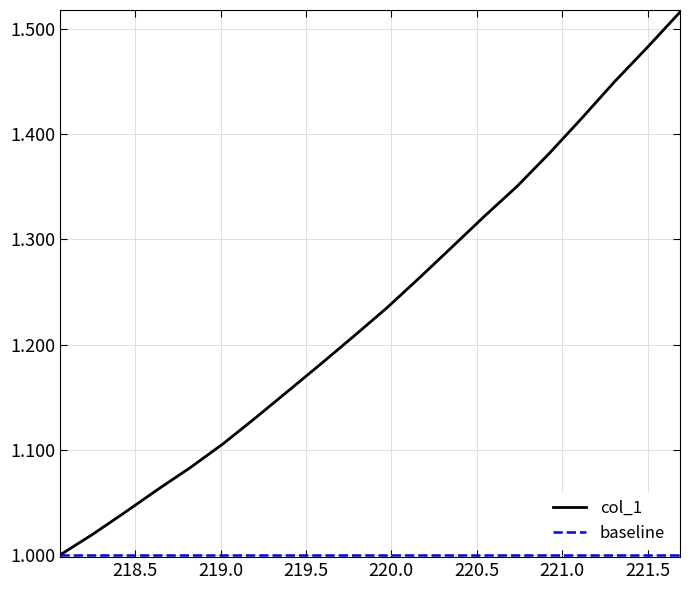

Which series has the widest spread of values?

col_1